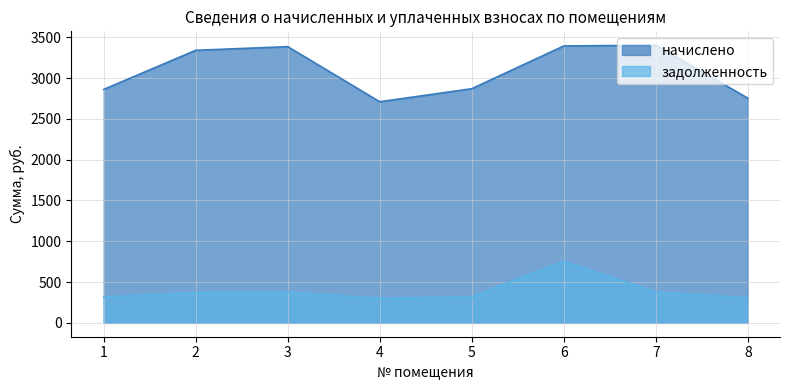

List the series in order of their overall mean, highest first.

начислено, задолженность